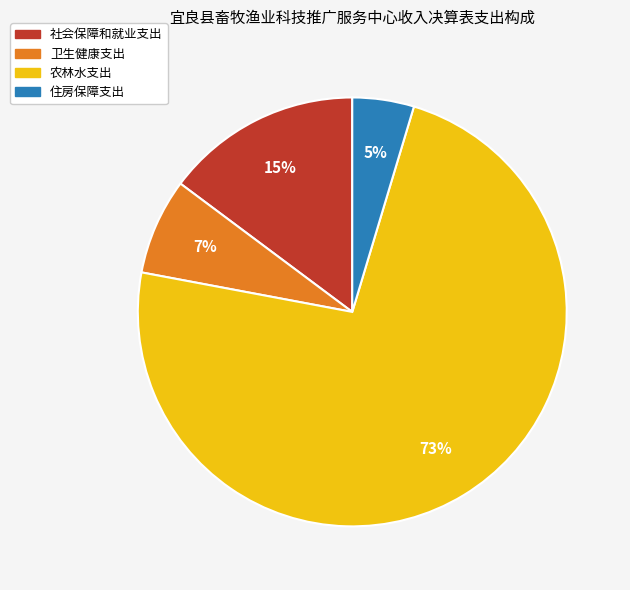

To the nearest percent, what is the average slice percentage?

25%